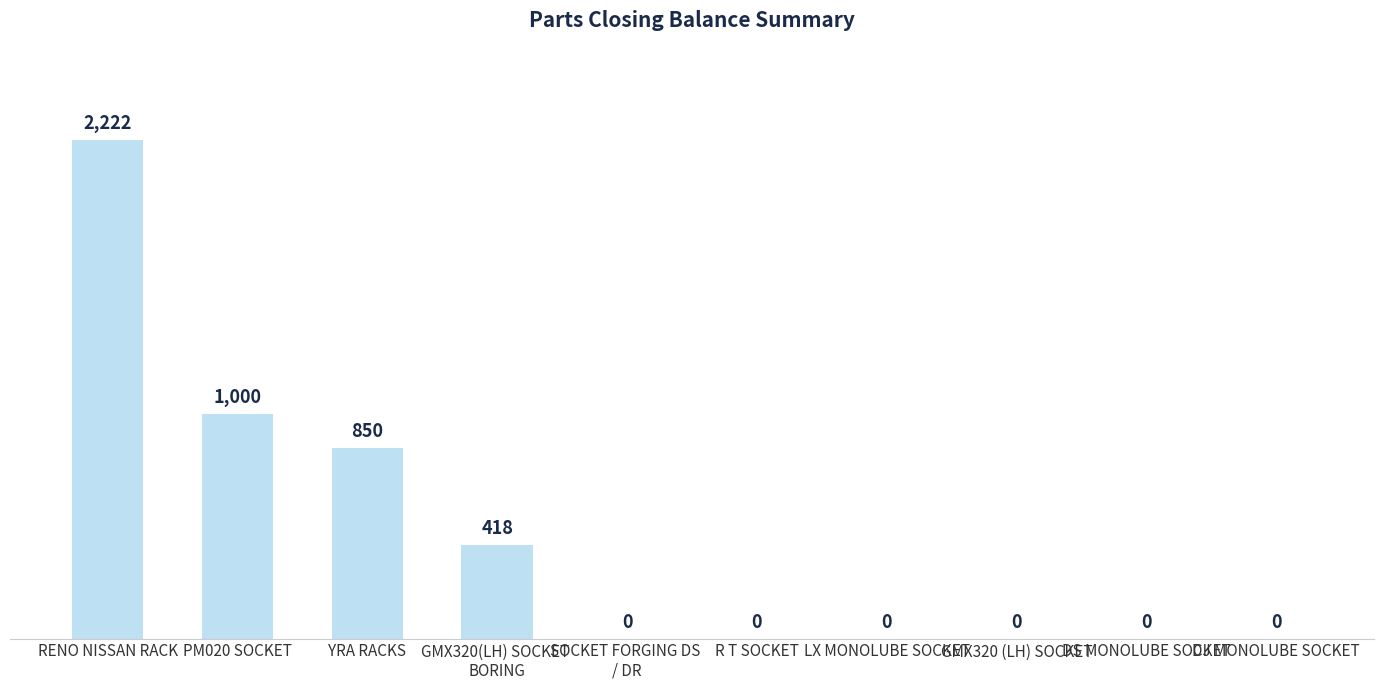

How many data points does each series have?

10